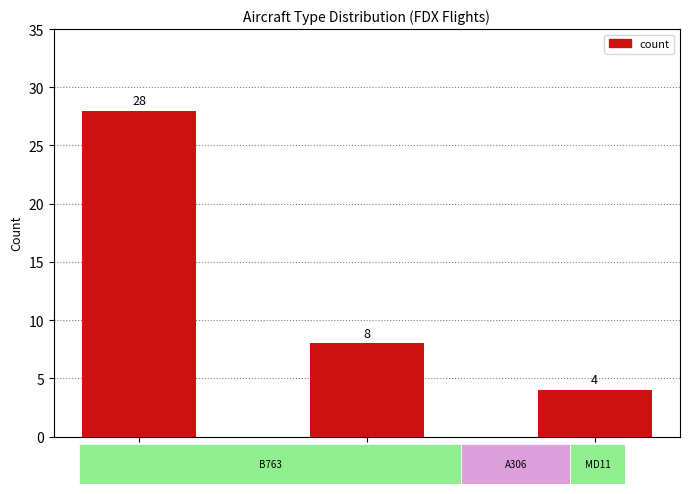

What is the difference between the maximum and minimum values?

24